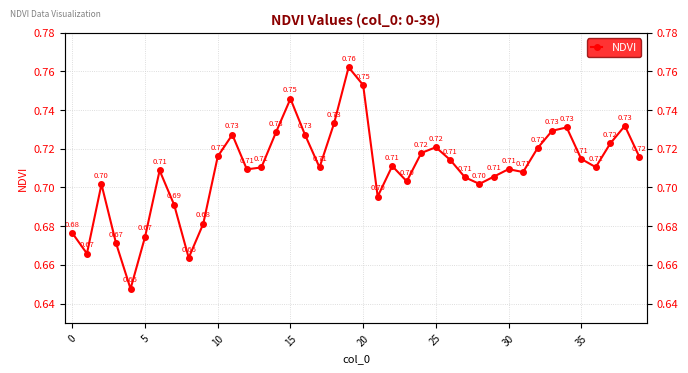

Read the value at 34.

0.7